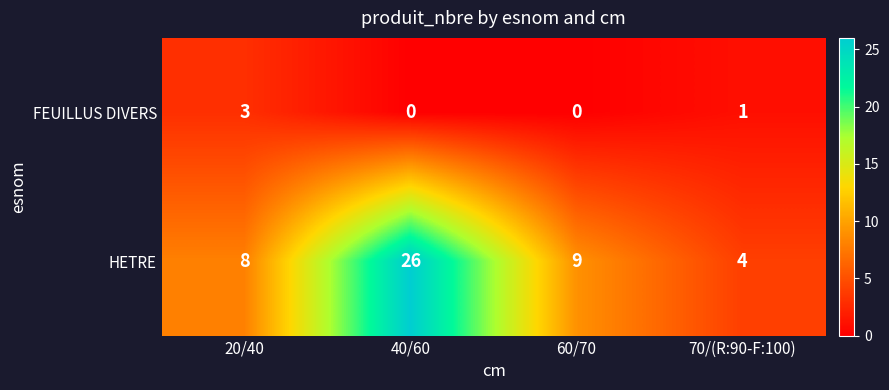

Which series has the largest total across all categories?

HETRE